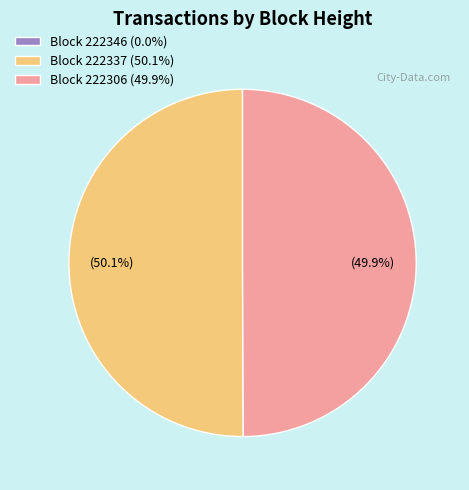

Approximately how many times larger is the value at Block 222337 (50.1%) compared to Block 222306 (49.9%)?

1.0